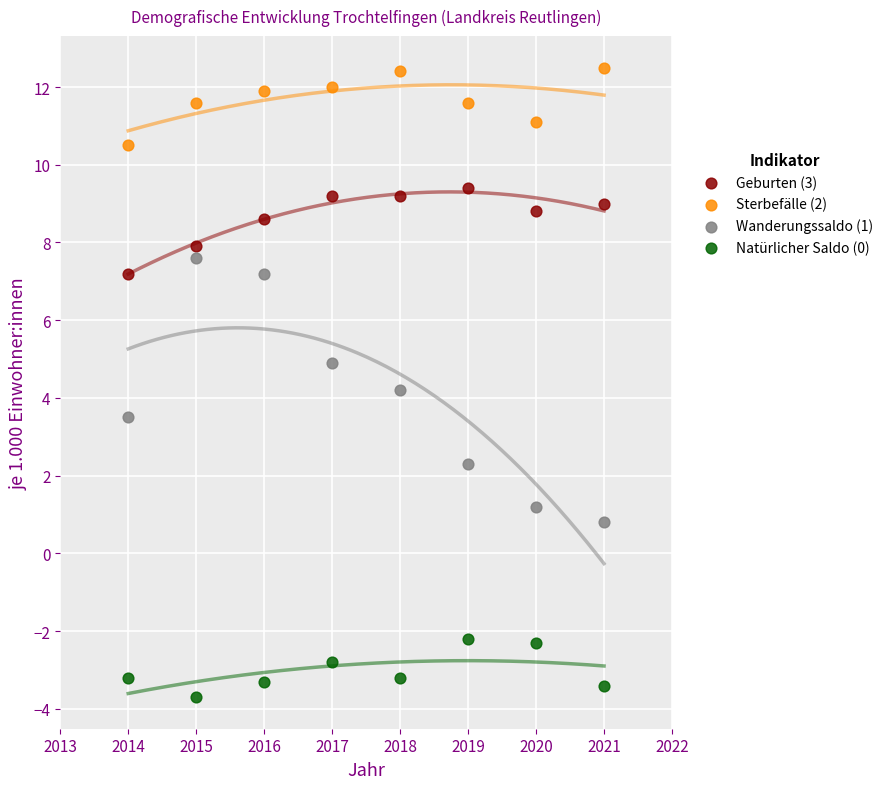

Across all data points, what is the range of X values (max minus min)?

7.0